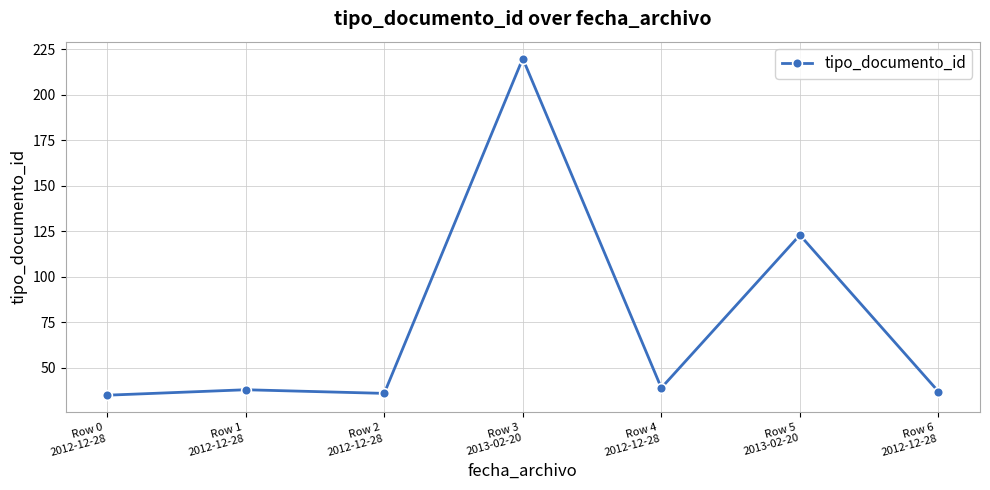

Reading left to right, list all the values displayed in this chart.

35	38	36	220	39	123	37